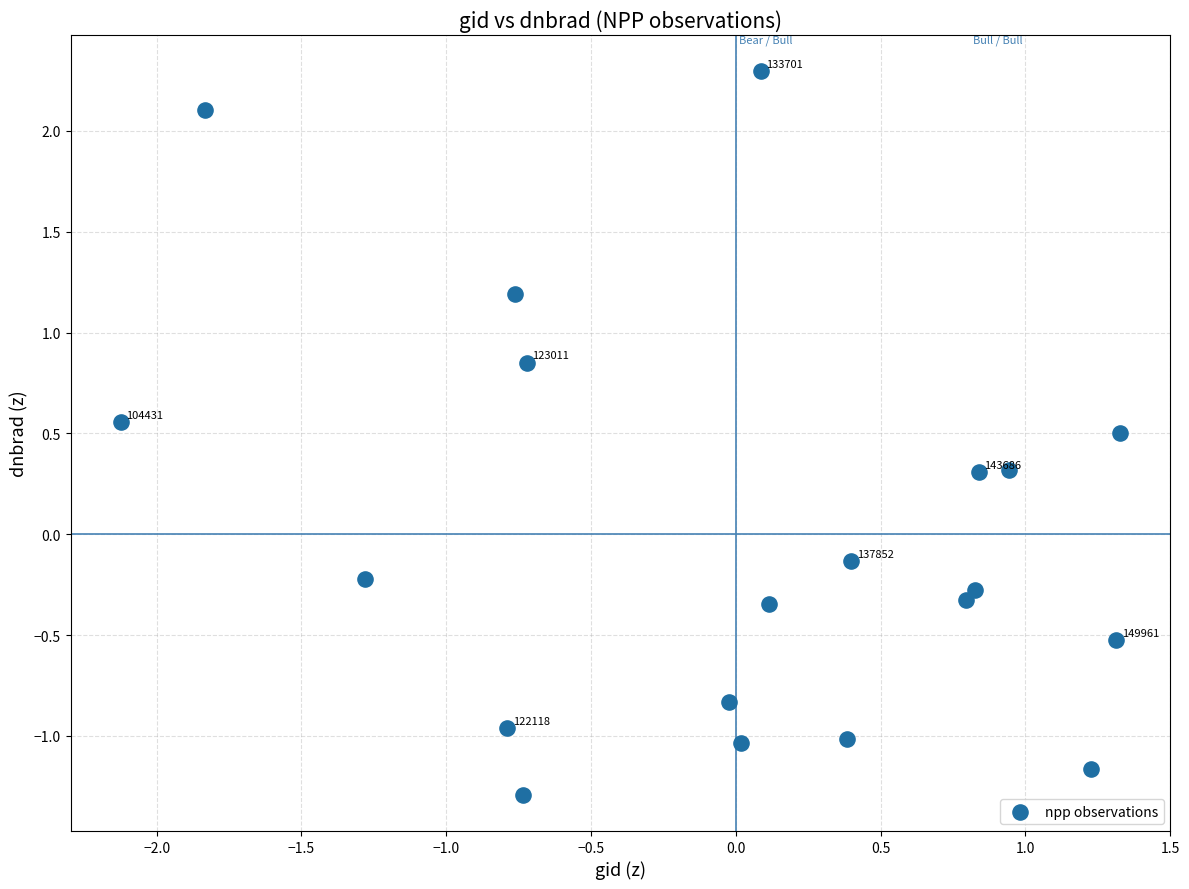

What is the range of Y values (max minus min)?

3.6